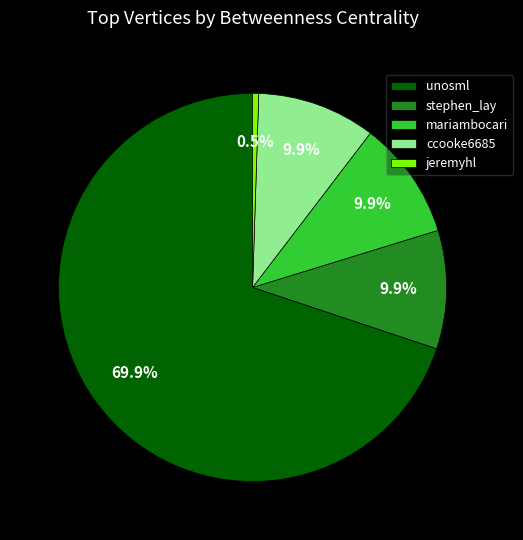

What is the ratio of the value at unosml to the value at jeremyhl?

137.7